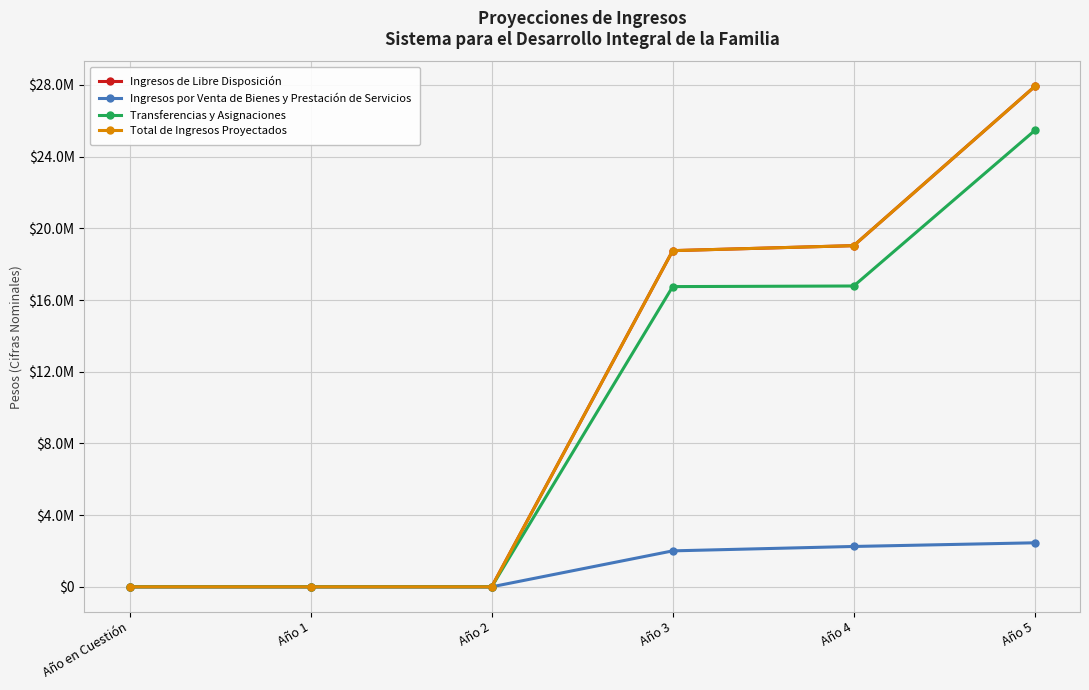

Rank the categories by Total de Ingresos Proyectados value from lowest to highest.

Año en Cuestión, Año 1, Año 2, Año 3, Año 4, Año 5